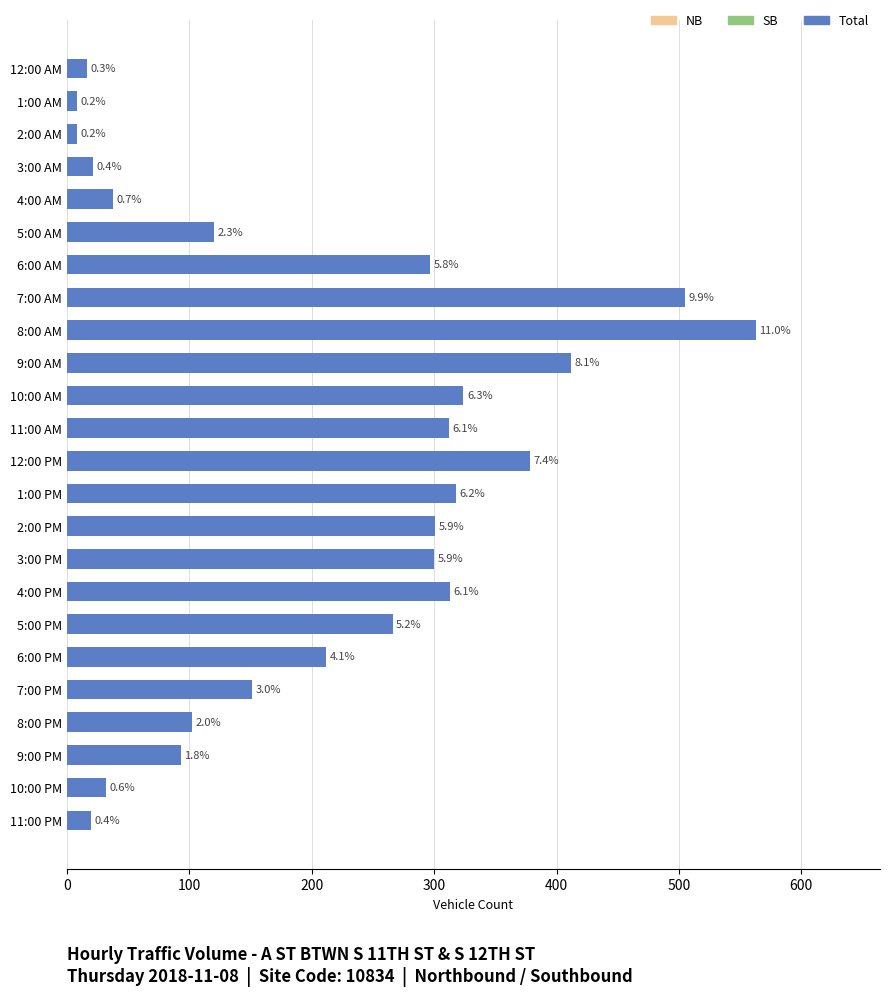

How many data points in NB (Total) are less than 266?

12